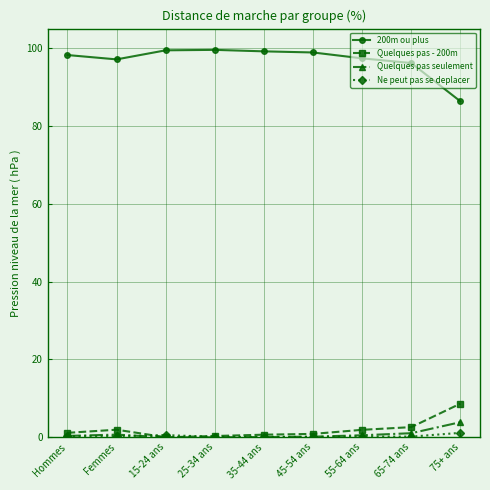

The value of 200m ou plus at 15-24 ans is 27.8. True or false?

False